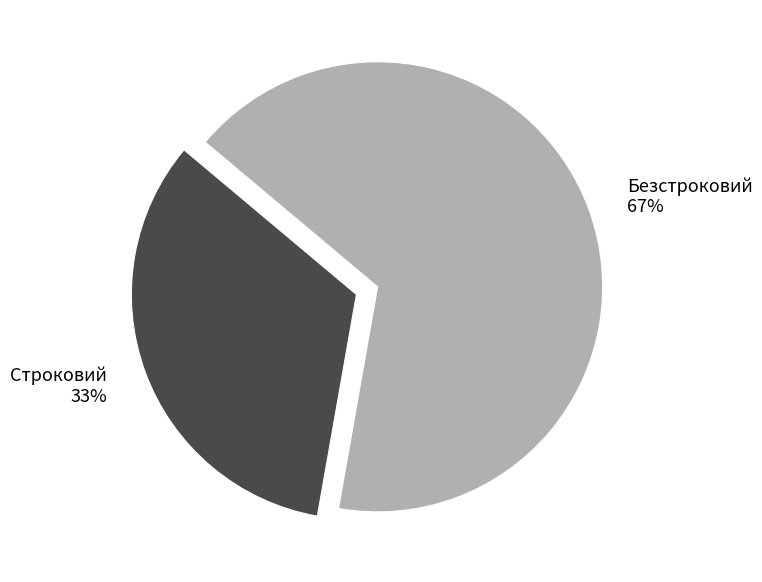

Which slice is the largest?

Безстроковий